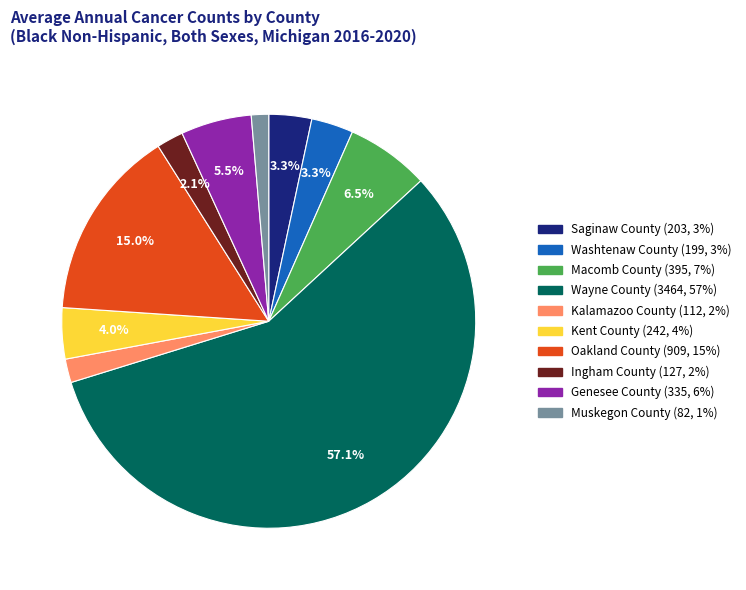

Which slice is the largest?

Wayne County